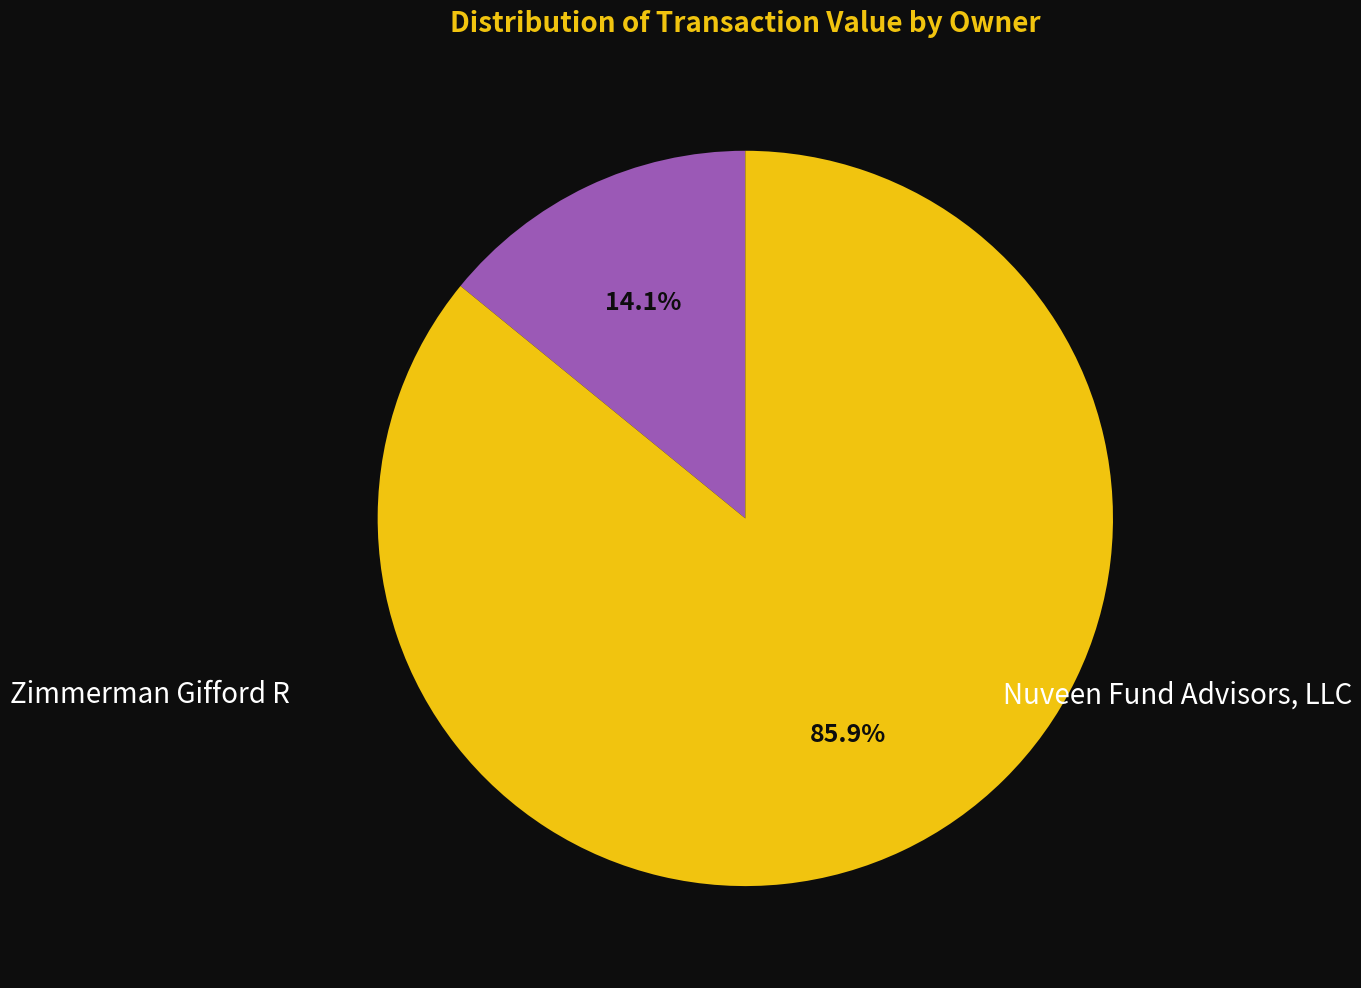

Between Nuveen Fund Advisors, LLC and Zimmerman Gifford R, which is larger?

Nuveen Fund Advisors, LLC